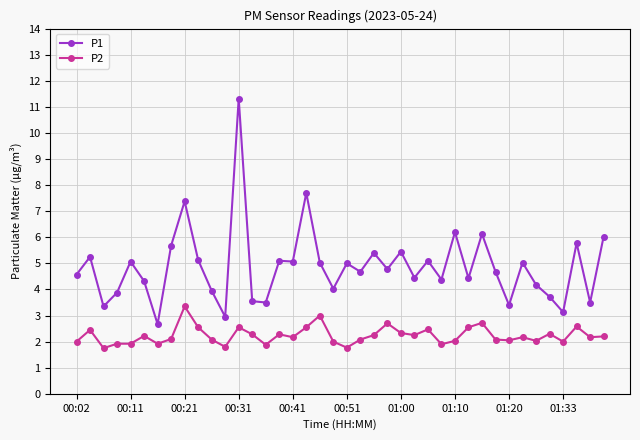

List the series in order of their peak value, highest first.

P1, P2